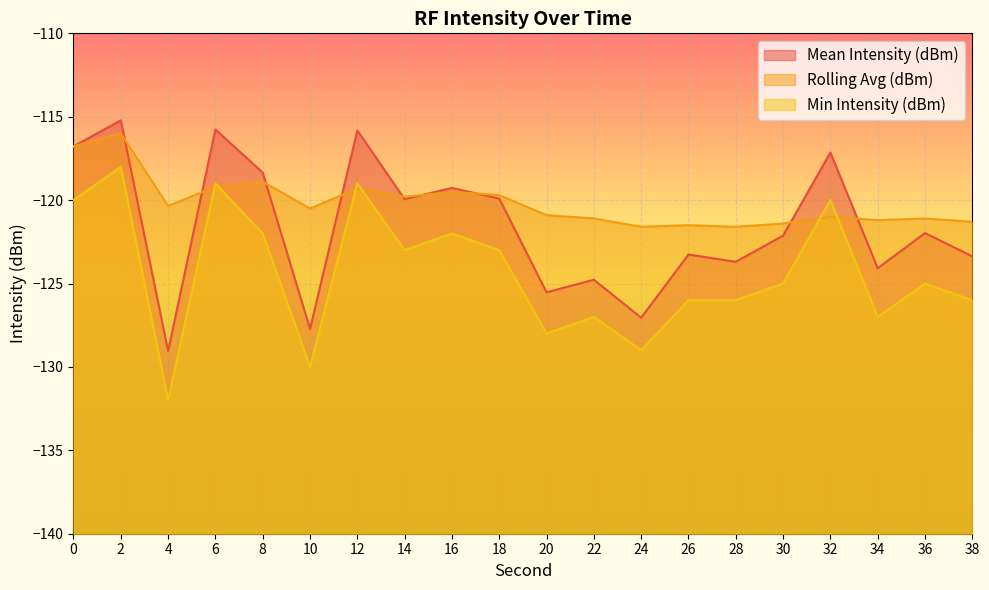

At which category does Rolling Avg (dBm) reach its first local peak?

2